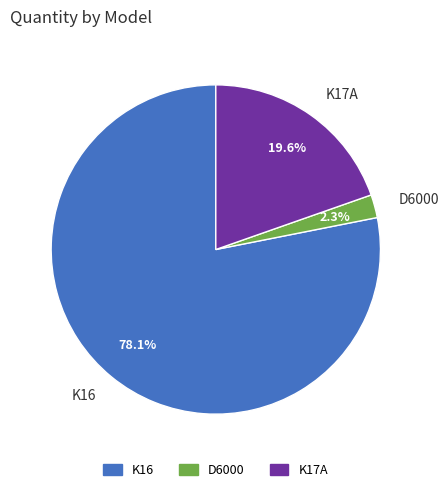

To the nearest percent, what portion does D6000 represent?

2%